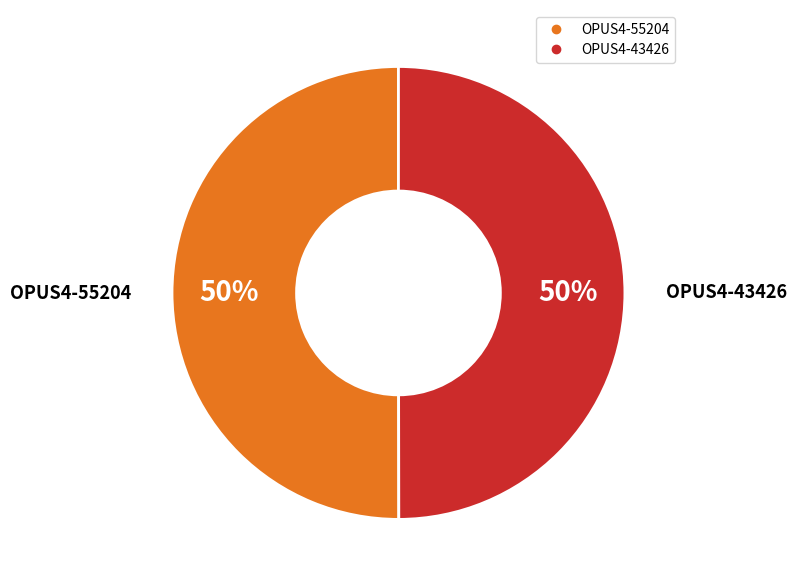

What is the ratio of the value at OPUS4-43426 to the value at OPUS4-55204?

1.0